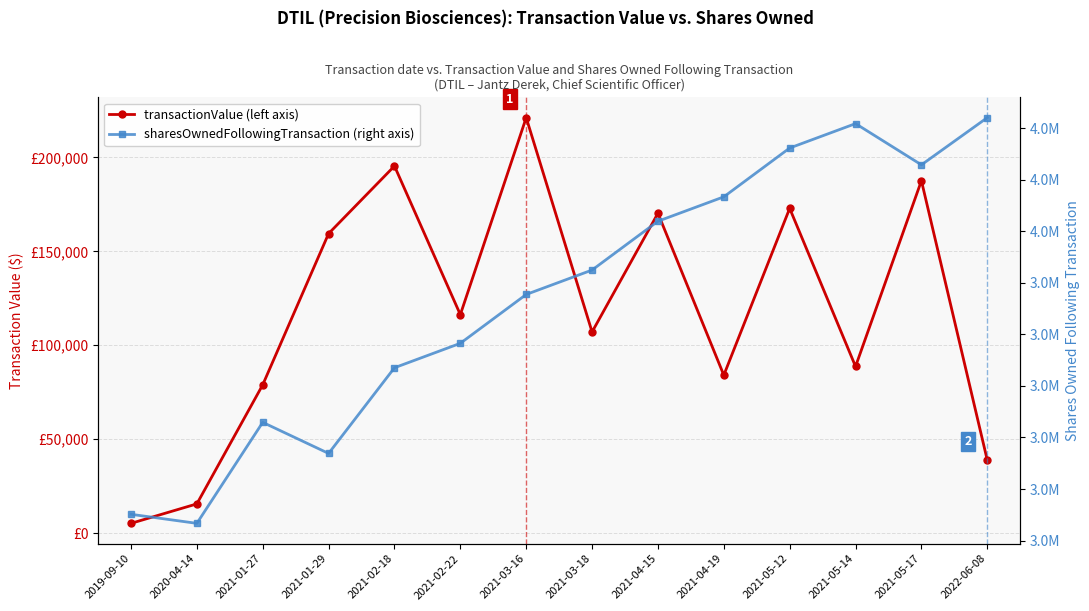

What is the maximum value shown in the chart?

4055174